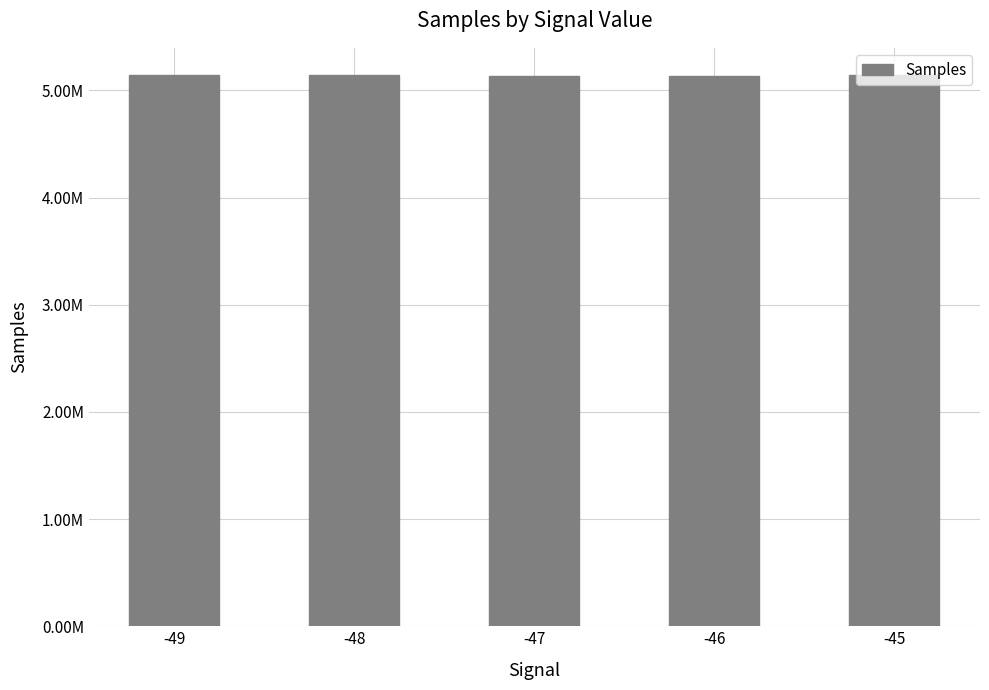

Does the chart contain any negative values?

No